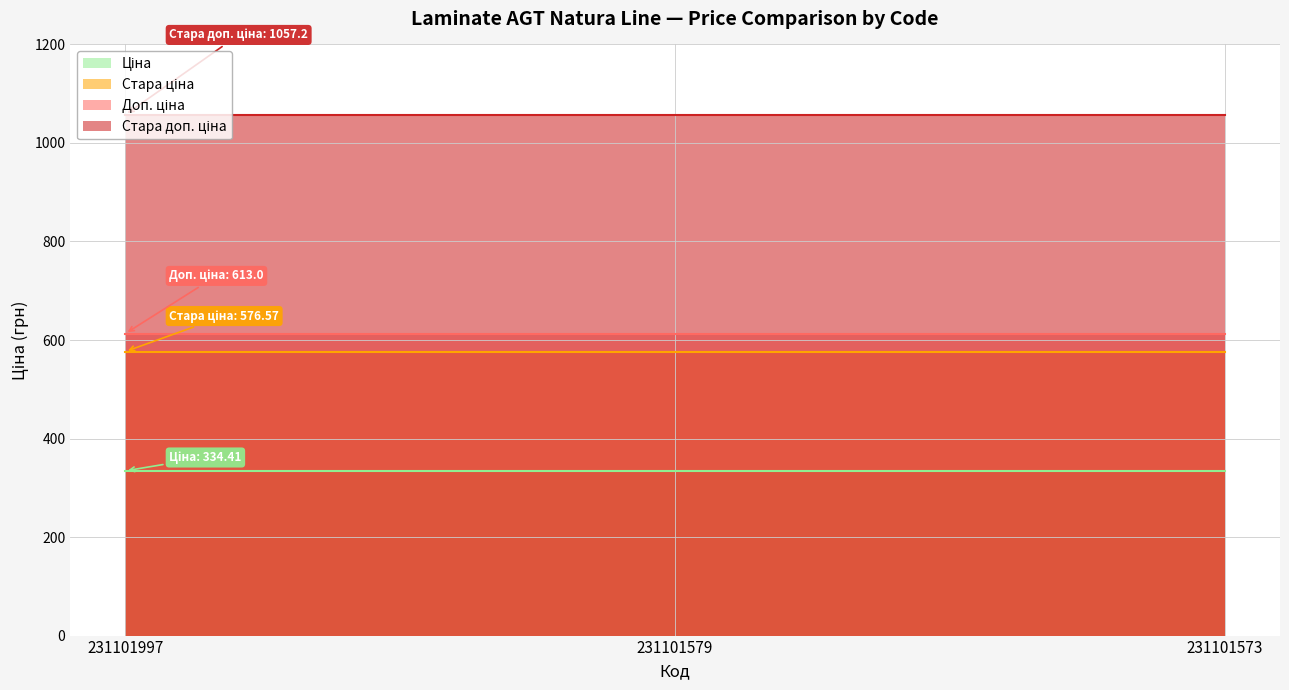

What is the maximum value shown in the chart?

1057.2